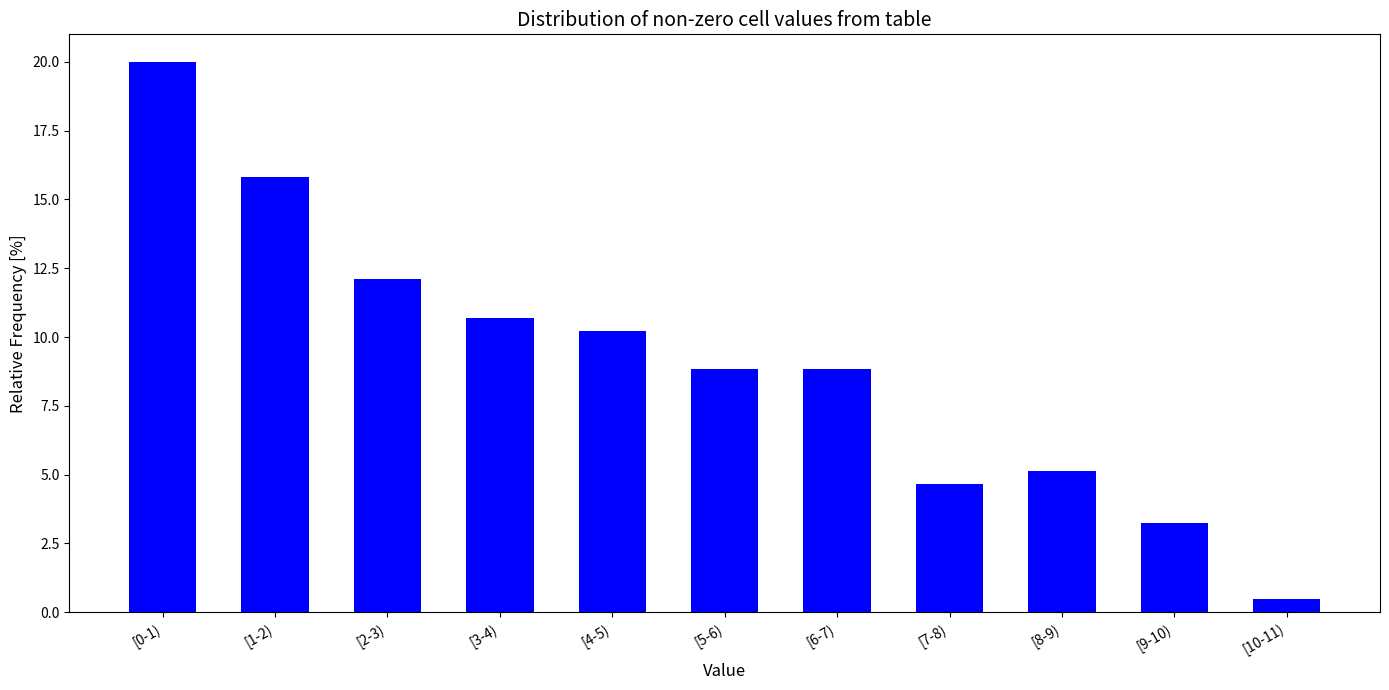

Reading left to right, what are all the values shown in this chart?

20.0	15.8	12.1	10.7	10.2	8.8	8.8	4.7	5.1	3.3	0.5